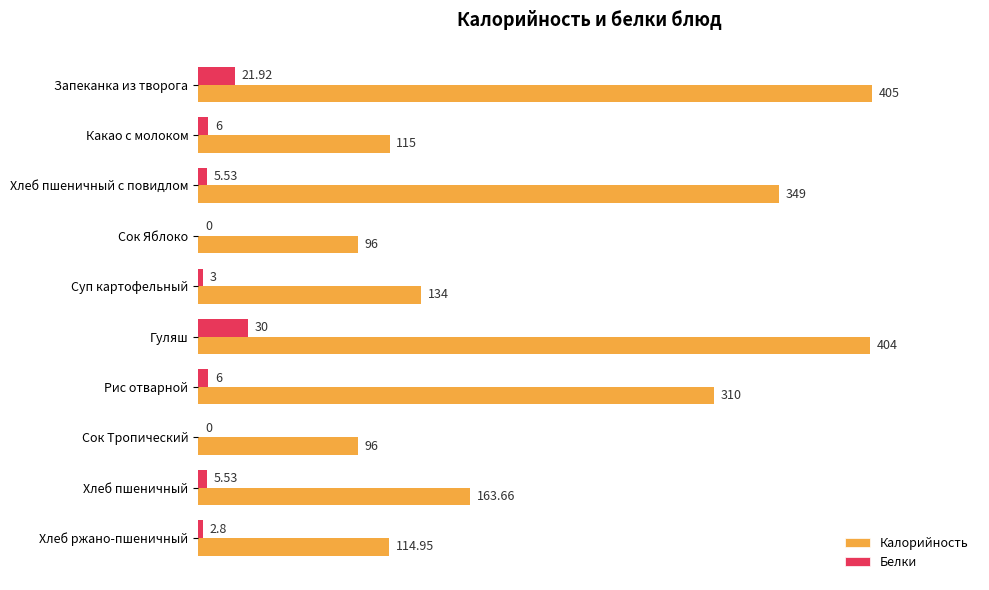

Is the value of Белки at Сок Тропический greater than the value of Калорийность at Рис отварной?

No